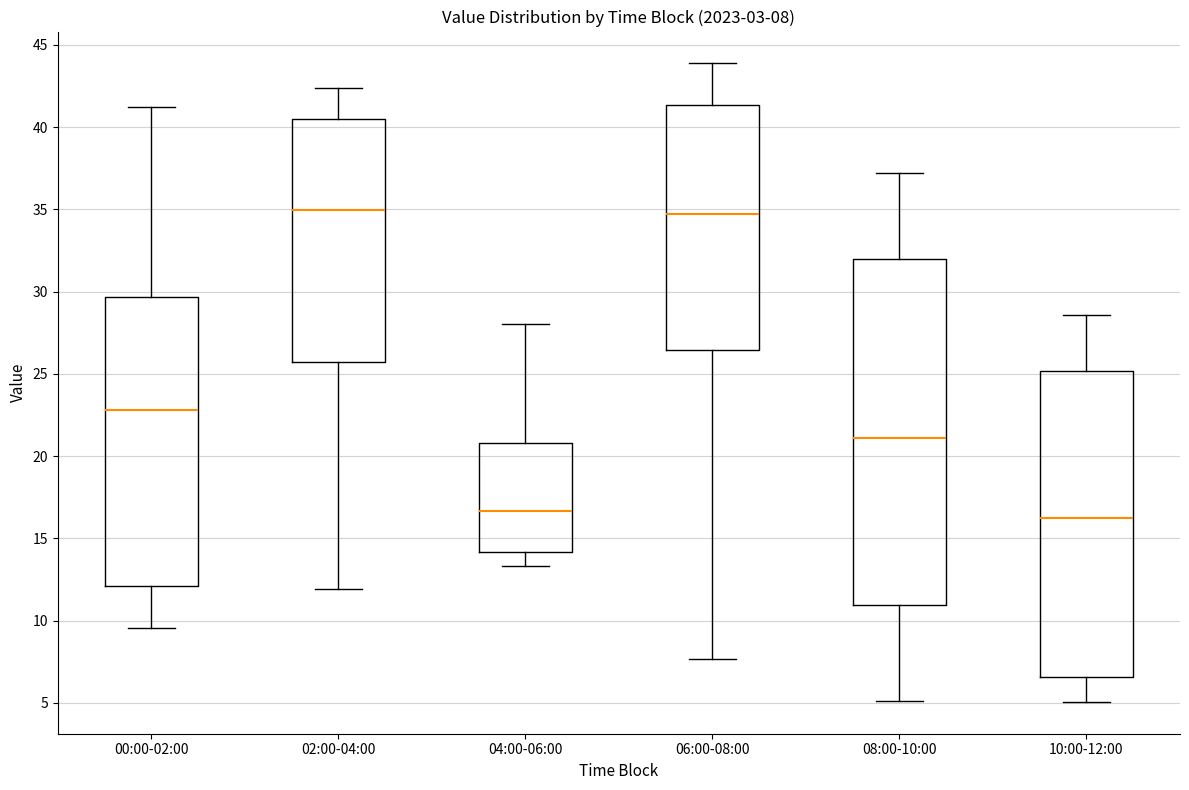

Comparing the boxes themselves (not the whiskers), which one is the tallest?

08:00-10:00